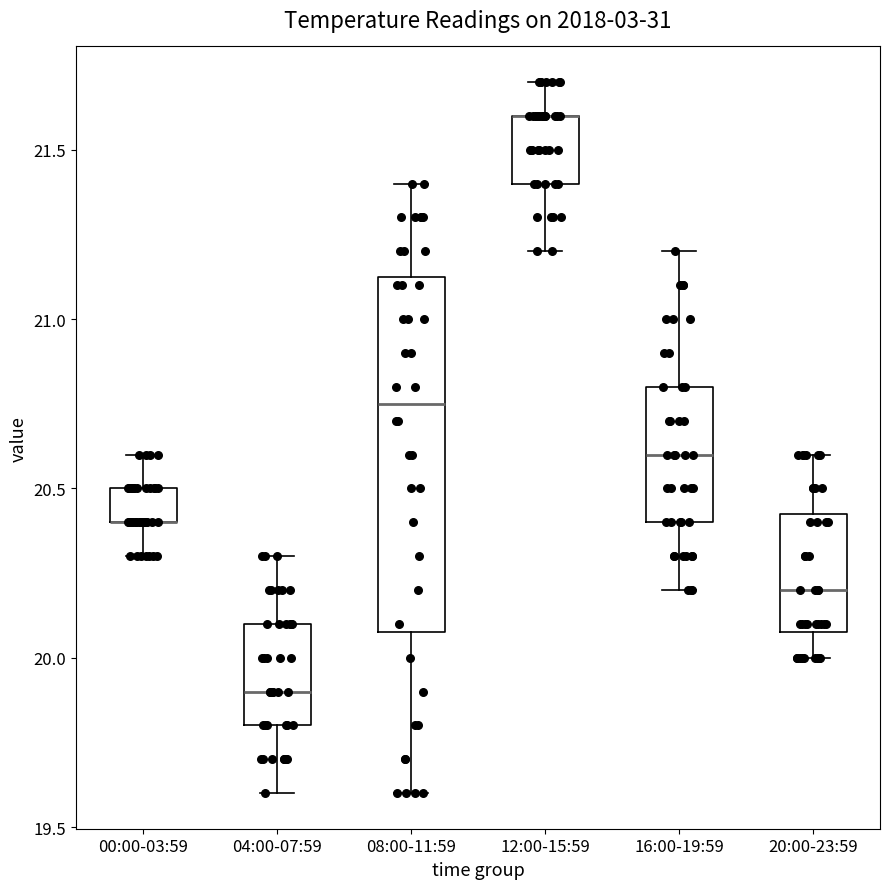

Reading left to right, transcribe this box plot: for each box, give where its median line is, the range the box spans, and where its two whiskers end, as read against the y-axis. The values are not printed on the chart, so give them approximately, as read against the axis.

00:00-03:59: median 20.40 (drawn on the box's lower edge), box 20.40 to 20.50, whiskers 20.30 to 20.60
04:00-07:59: median 19.90, box 19.80 to 20.10, whiskers 19.60 to 20.30
08:00-11:59: median 20.75, box 20.10 to 21.15, whiskers 19.60 to 21.40
12:00-15:59: median 21.60 (drawn on the box's upper edge), box 21.40 to 21.60, whiskers 21.20 to 21.70
16:00-19:59: median 20.60, box 20.40 to 20.80, whiskers 20.20 to 21.20
20:00-23:59: median 20.20, box 20.10 to 20.45, whiskers 20.00 to 20.60